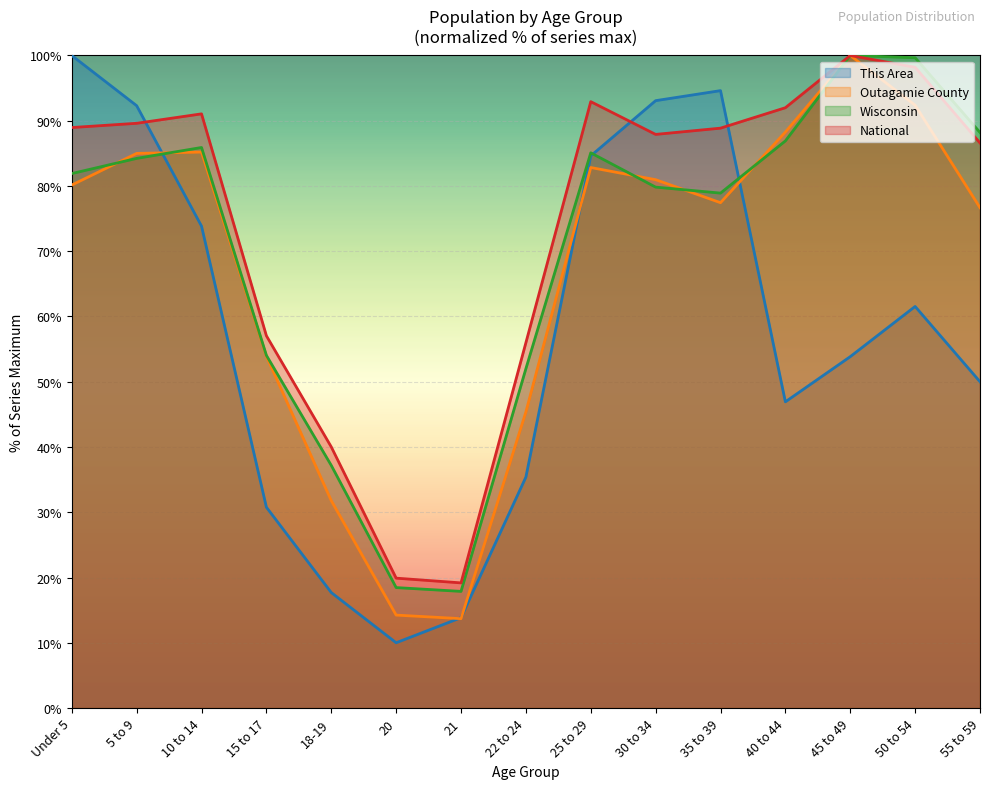

How many values in the Wisconsin series exceed 81?

8